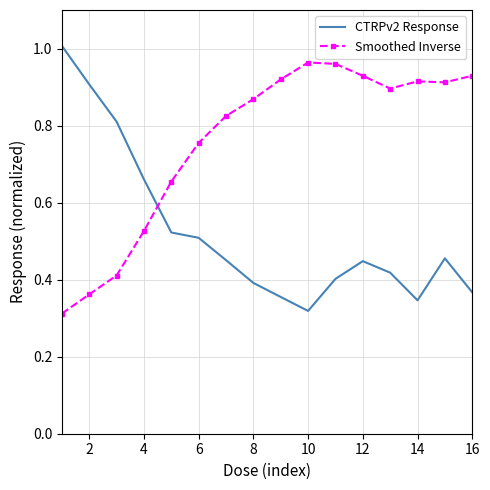

After their last crossing, which series has the higher values: Smoothed Inverse or CTRPv2 Response?

Smoothed Inverse